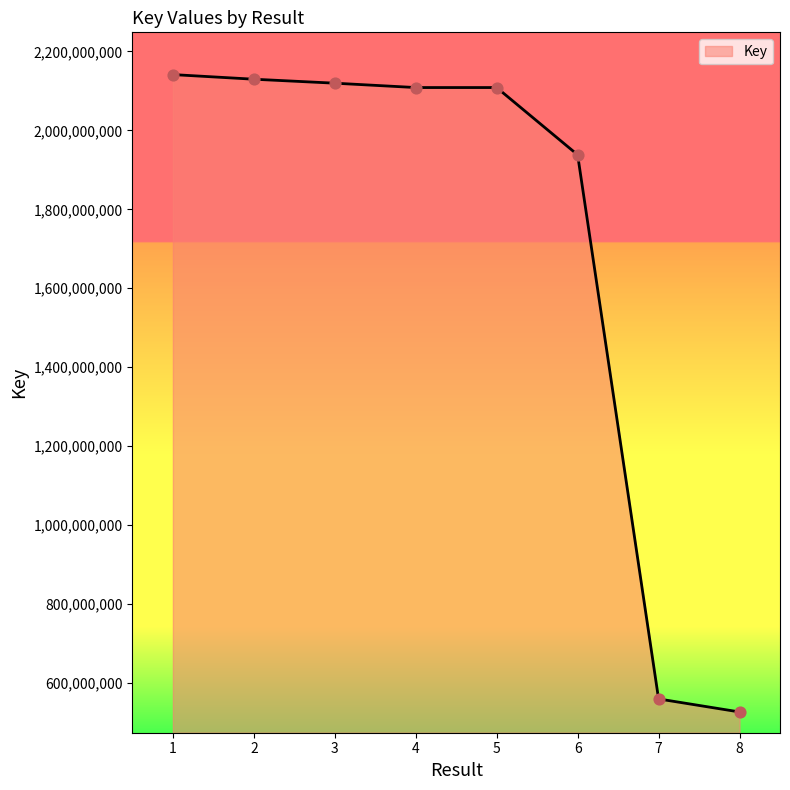

What is the change in value from 2 to 6?

-191628803